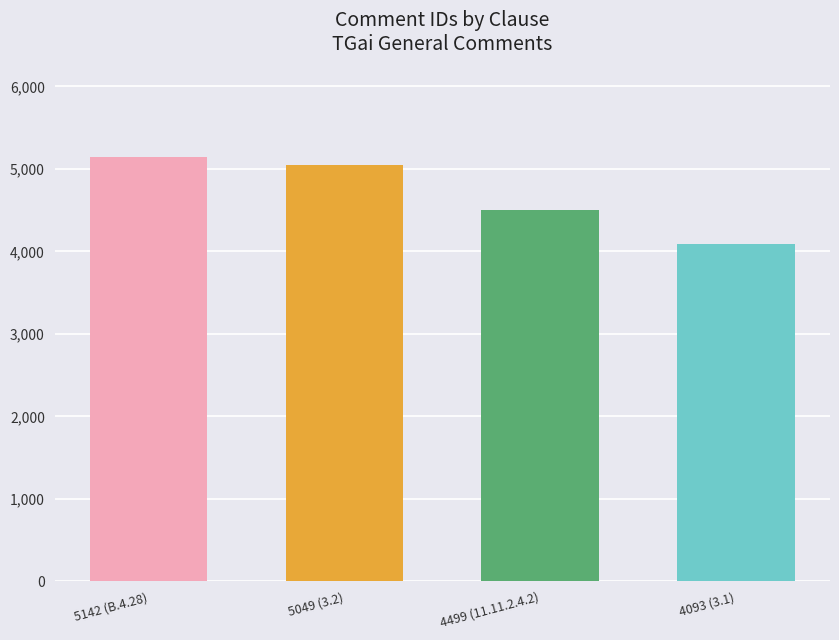

What is the label of the 3rd bar from the right?

5049 (3.2)